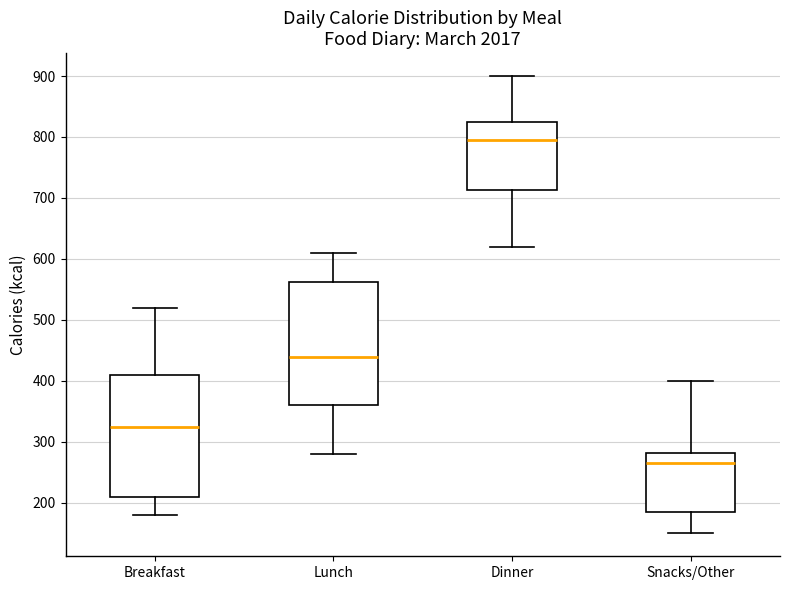

Where does the median line of the box for Dinner sit on the y-axis? The values are not printed on the chart, so give them approximately, as read against the axis.

800